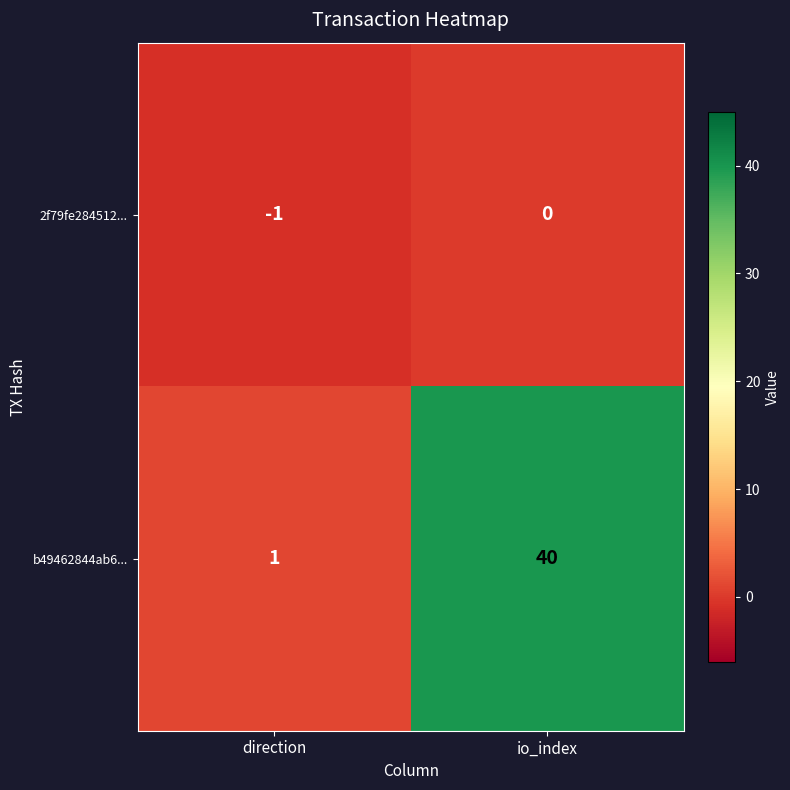

At io_index, list the series in order from smallest to largest.

2f79fe284512..., b49462844ab6...